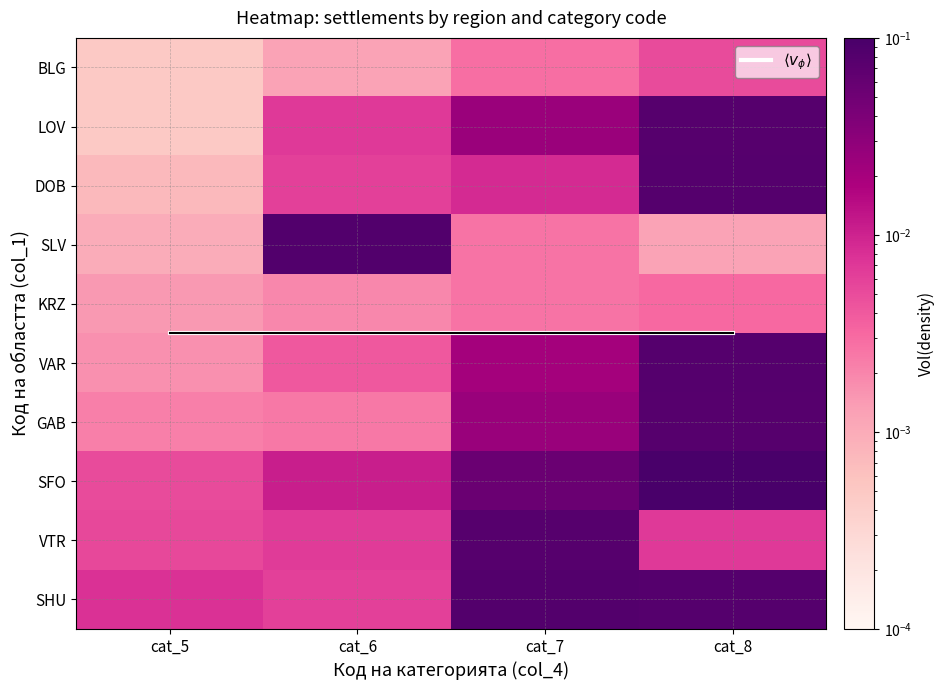

Rank the categories by KRZ value from lowest to highest.

cat_5, cat_6, cat_7, cat_8